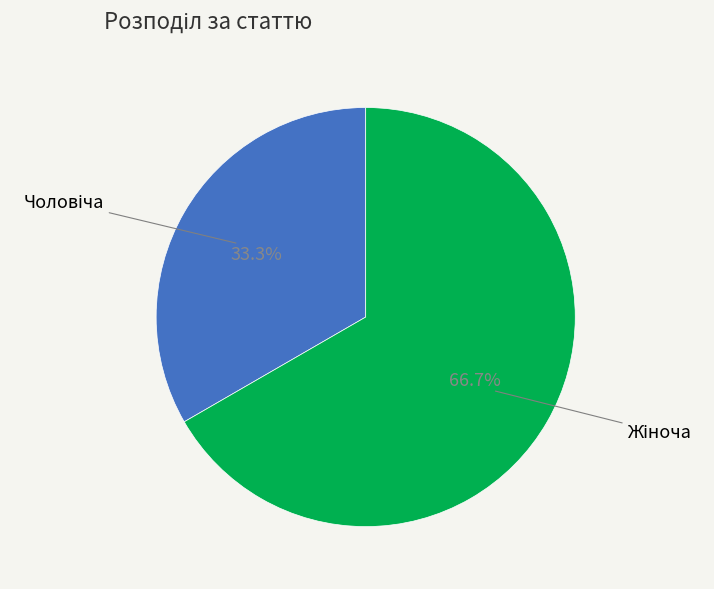

To the nearest percent, what is the average slice percentage?

50%